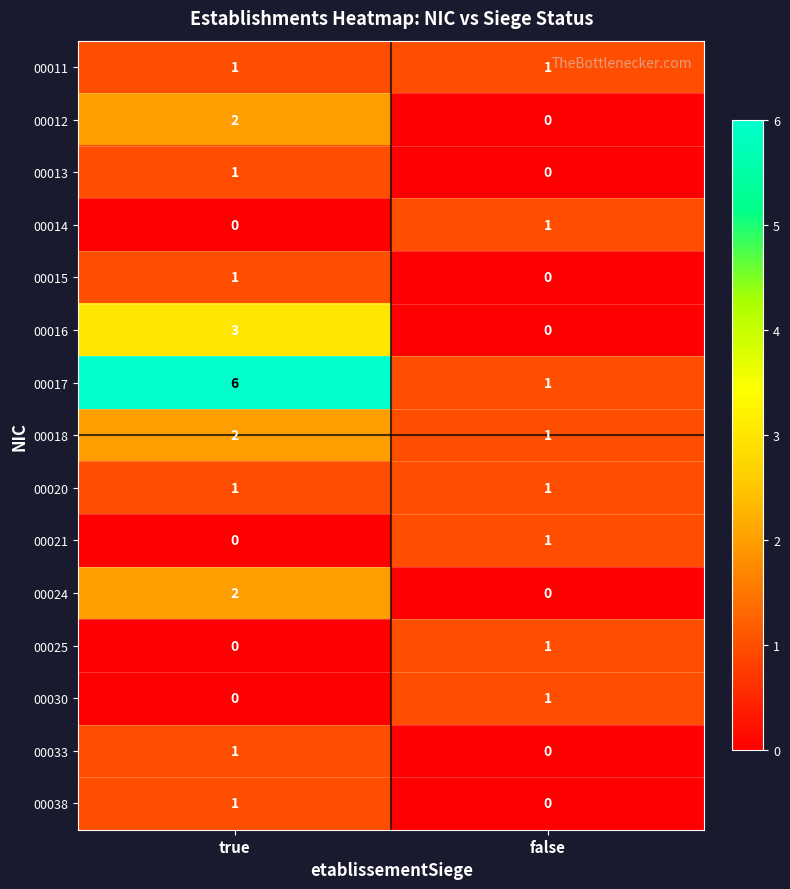

At which label does 00016 reach its peak?

true